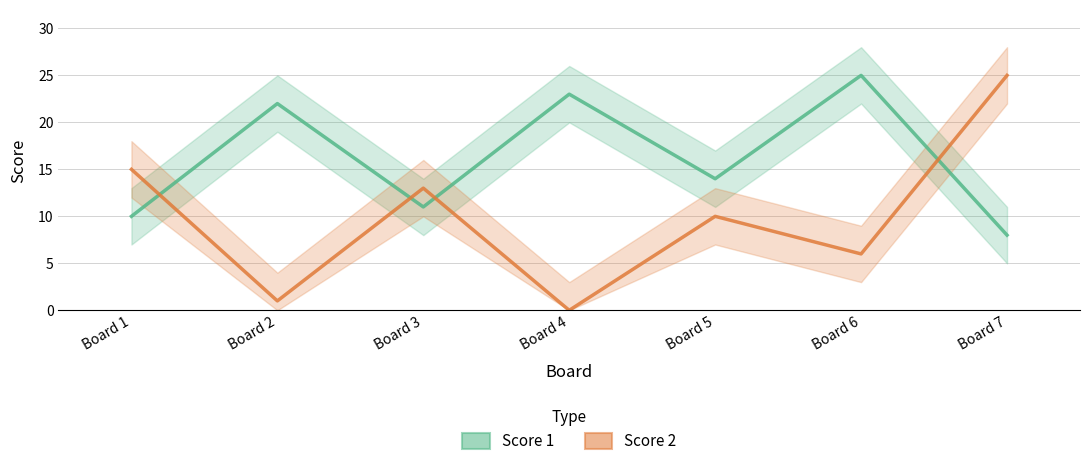

Which series has the largest range (max minus min)?

Score 2